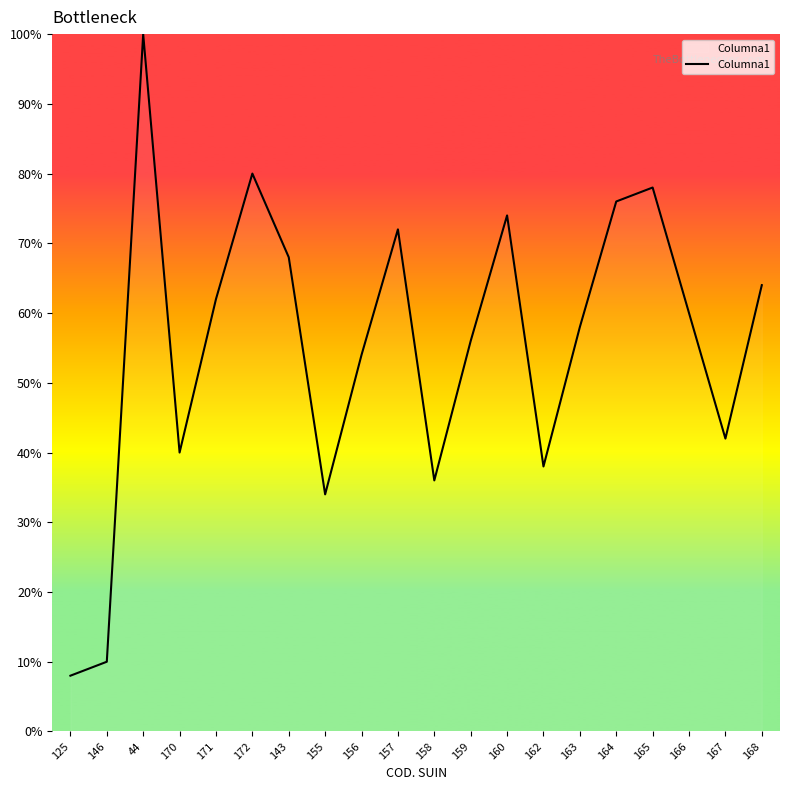

What is the ratio of the value at 158 to the value at 167?

0.9